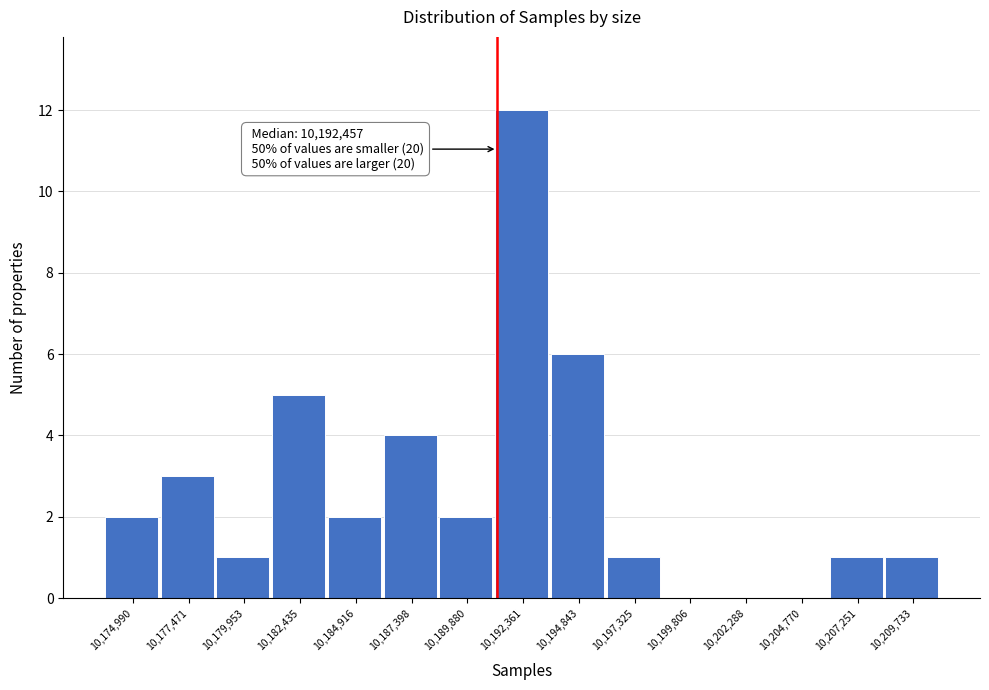

Reading left to right, extract all data points from this chart.

10,174,990=2	10,177,471=3	10,179,953=1	10,182,435=5	10,184,916=2	10,187,398=4	10,189,880=2	10,192,361=12	10,194,843=6	10,197,325=1	10,199,806=0	10,202,288=0	10,204,770=0	10,207,251=1	10,209,733=1